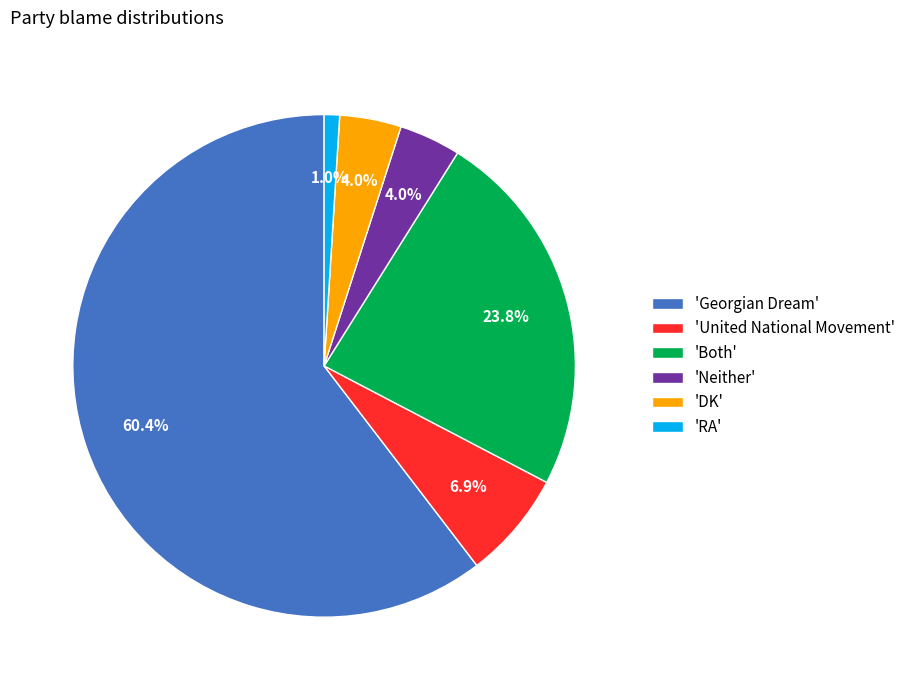

Which slice is the largest?

'Georgian Dream'